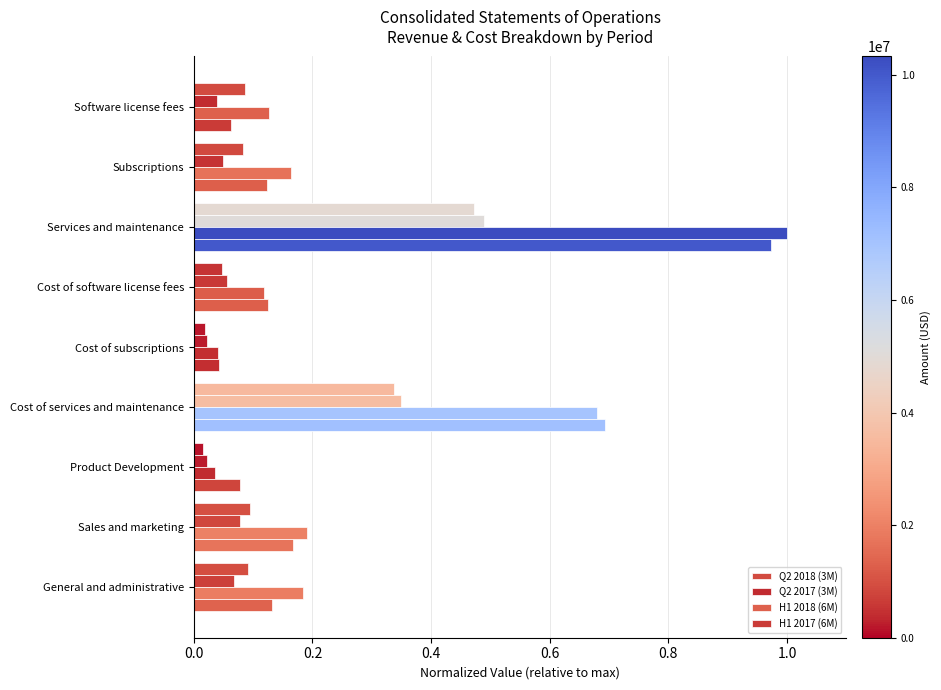

Reading right to left, what are all the values shown in this chart?

Q2 2018 (3M): 0.1	0.1	0.0	0.3	0.0	0.0	0.5	0.1	0.1
Q2 2017 (3M): 0.1	0.1	0.0	0.3	0.0	0.1	0.5	0.0	0.0
H1 2018 (6M): 0.2	0.2	0.0	0.7	0.0	0.1	1.0	0.2	0.1
H1 2017 (6M): 0.1	0.2	0.1	0.7	0.0	0.1	1.0	0.1	0.1